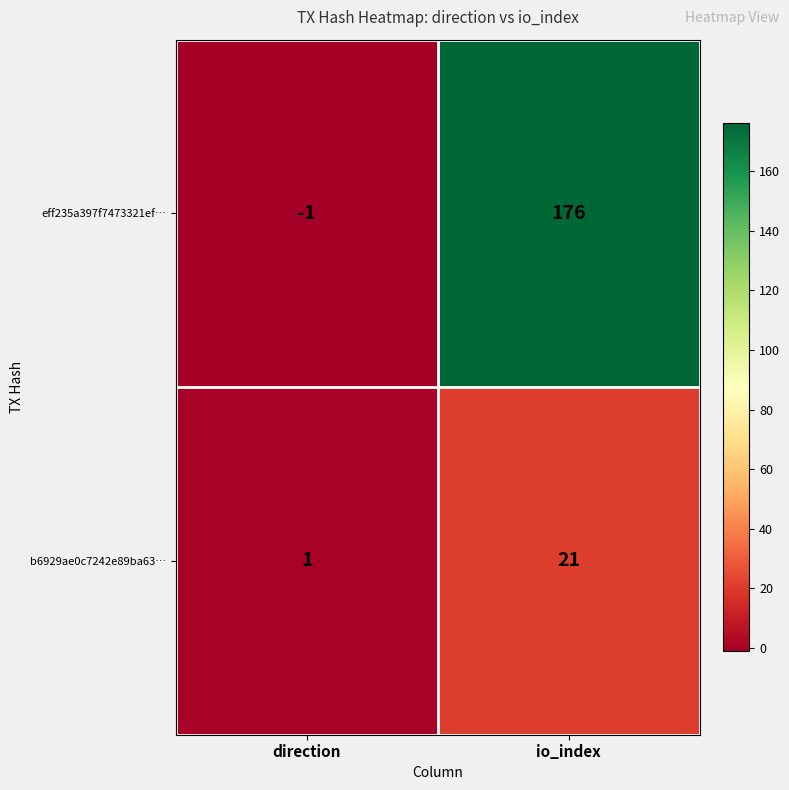

Which series has the largest total across all categories?

eff235a397f7473321ef…